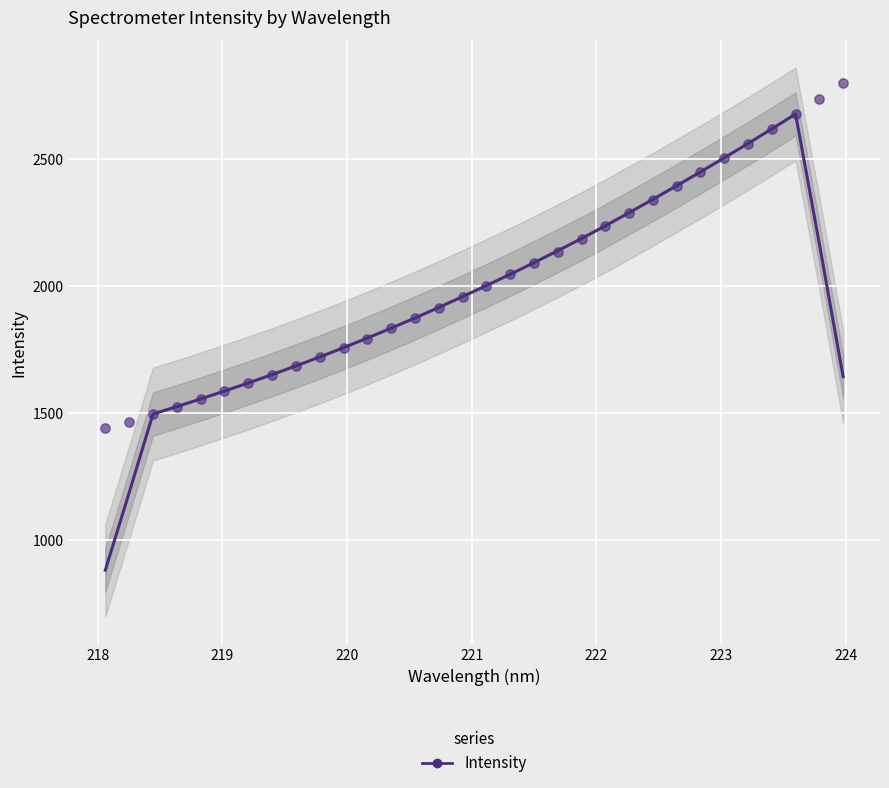

Which series contains the lowest Y value?

Intensity (smooth)